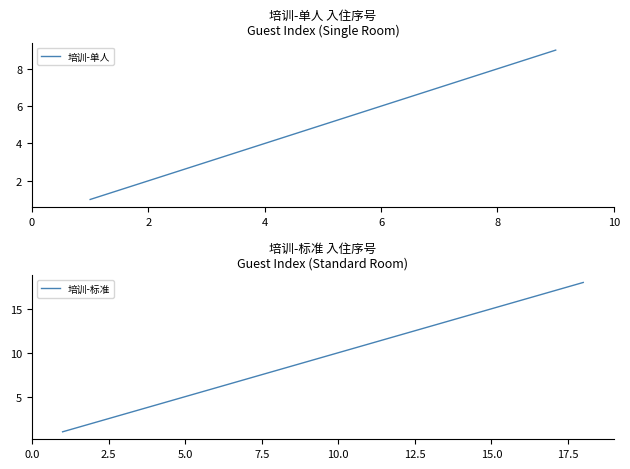

The value of 培训-单人 at 4 is 6. True or false?

False